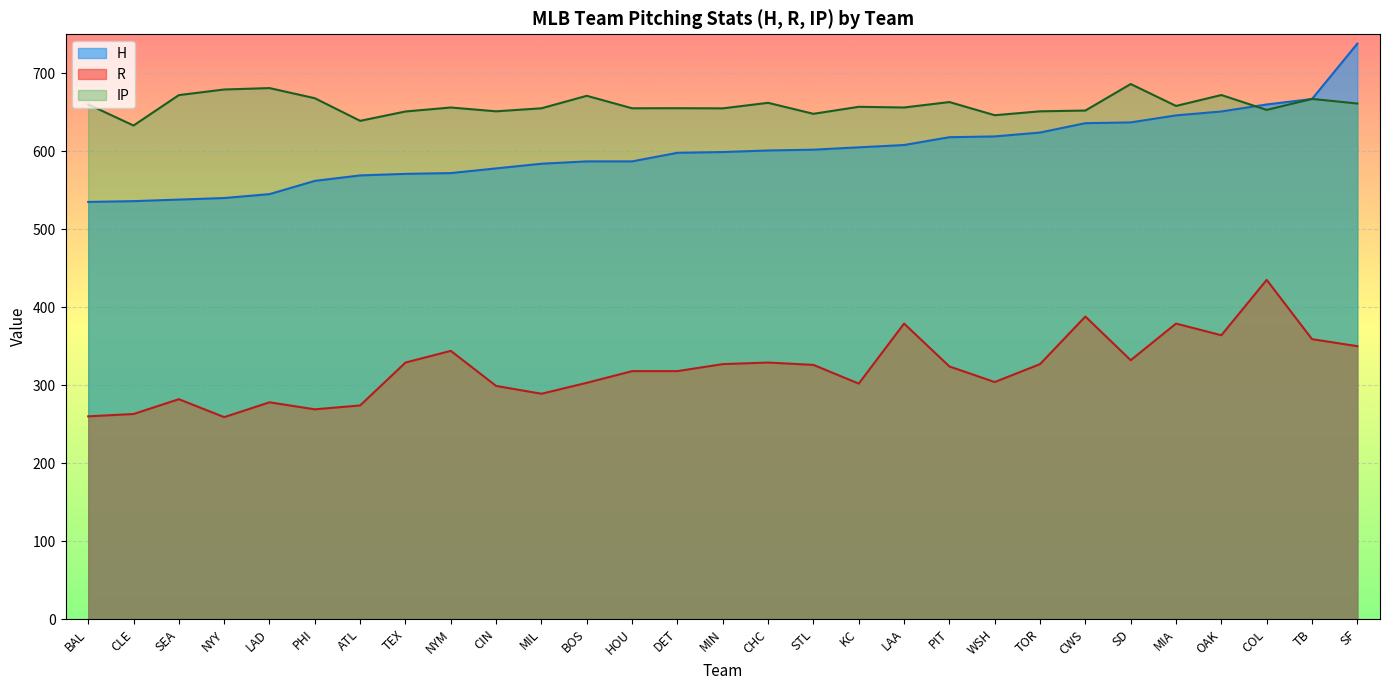

What is the minimum value shown in the chart?

259.0